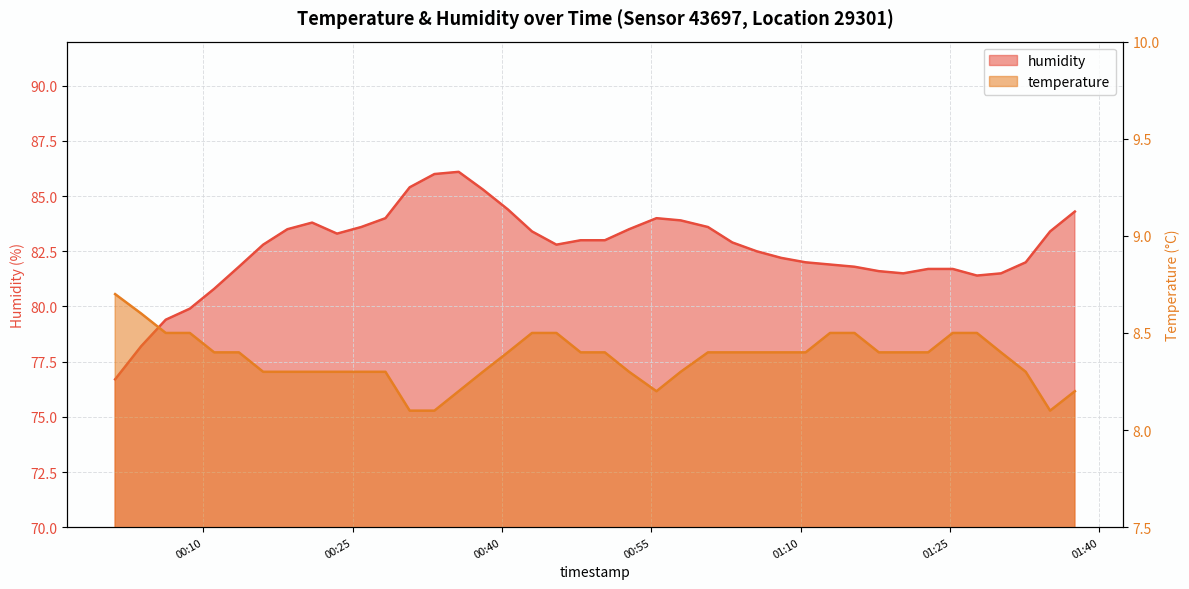

What is the value of the temperature point at the 26th from the left?

8.4